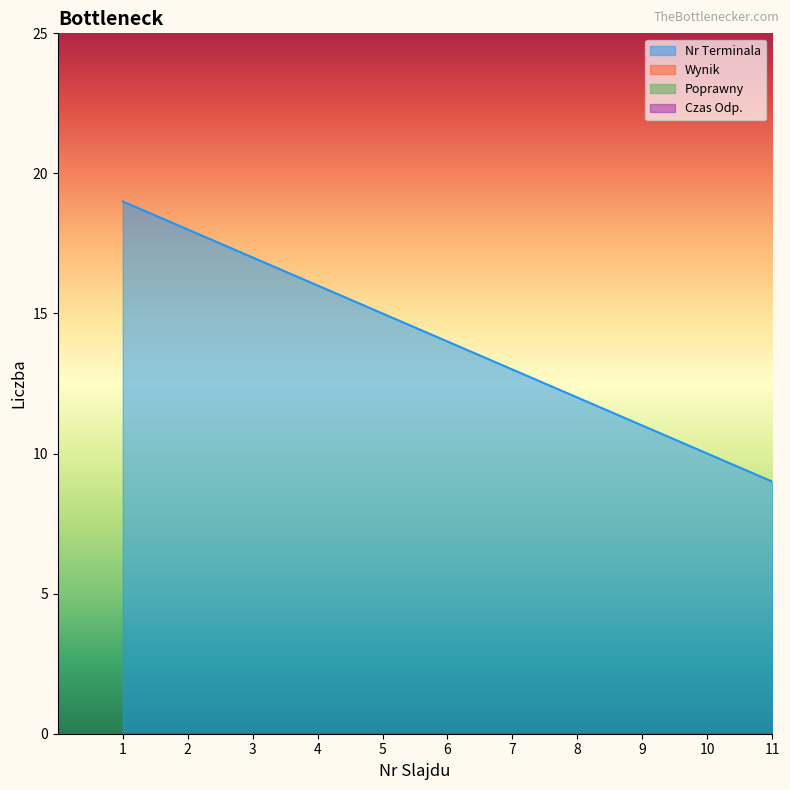

At which category does the chart reach its minimum across all series?

1